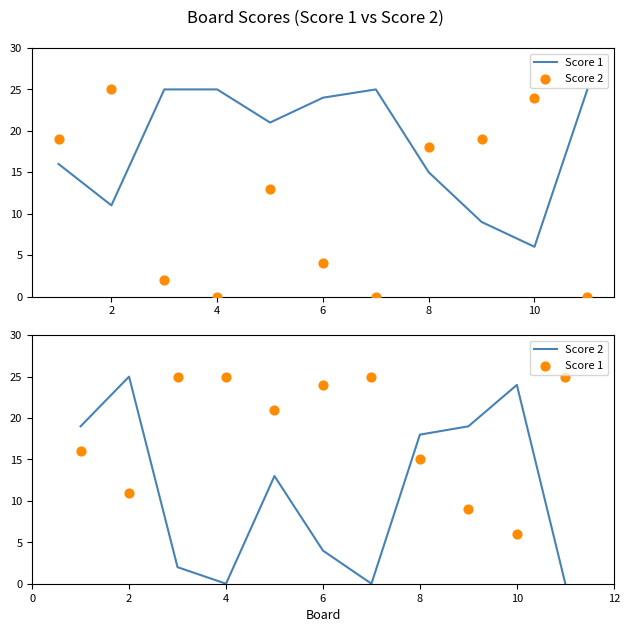

At which category is the sum across all series the highest?

2